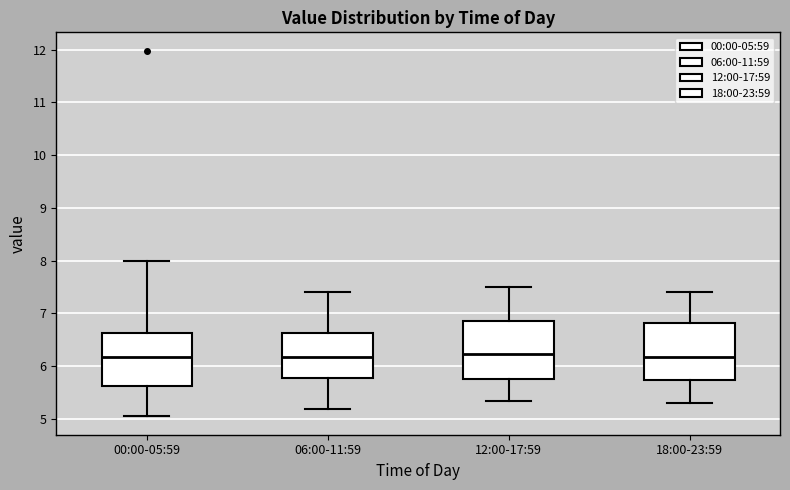

Where is the upper edge of the box for 18:00-23:59 on the y-axis? The values are not printed on the chart, so give them approximately, as read against the axis.

6.8